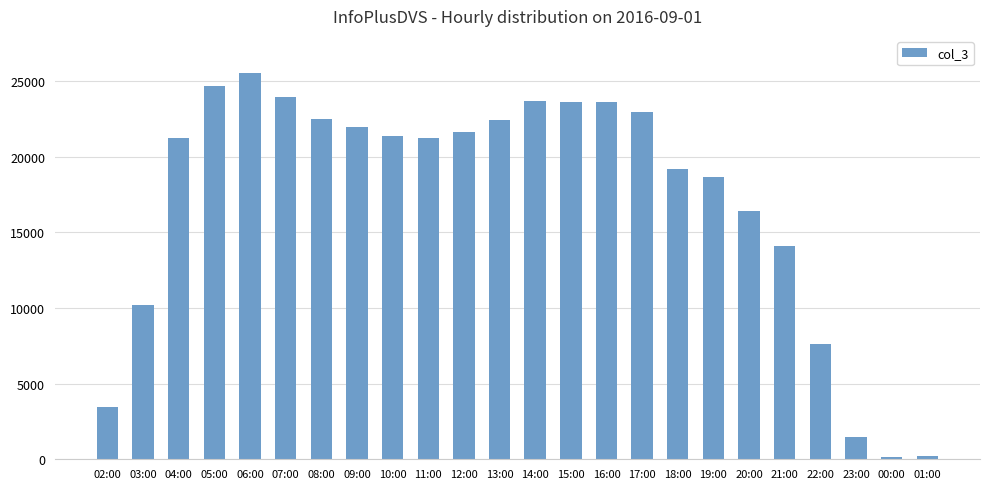

What is the difference between the maximum and second lowest values?

25350